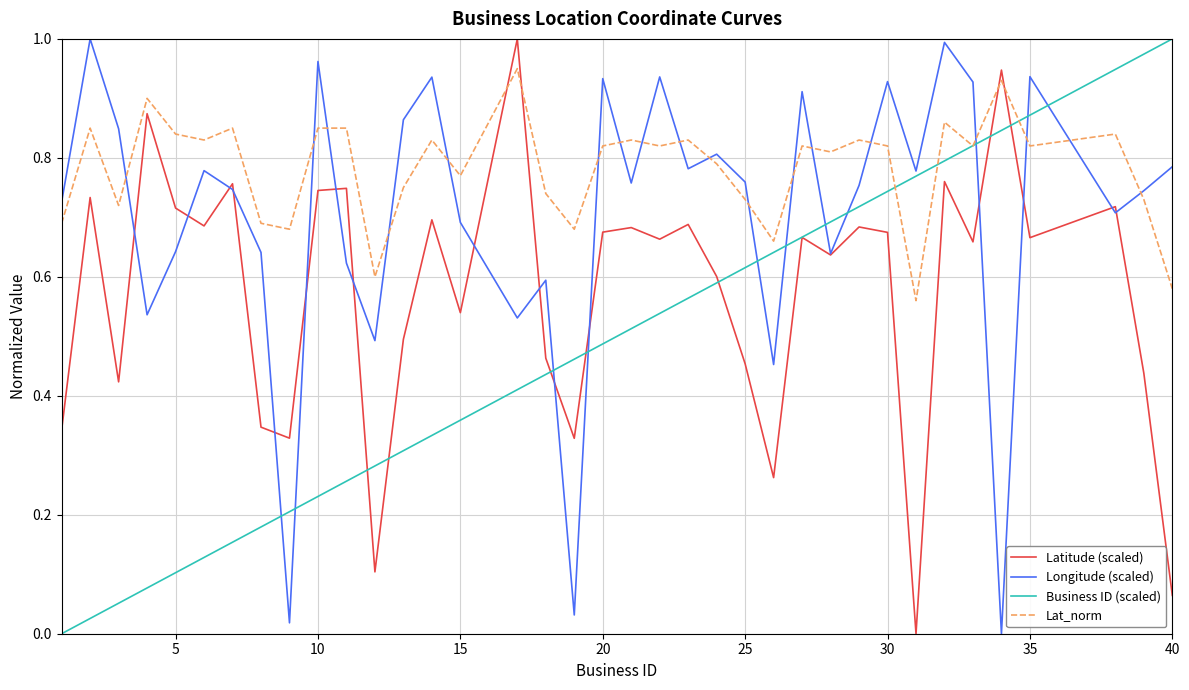

True or false: Latitude (scaled) has more than 1 points higher than both neighbors.

True